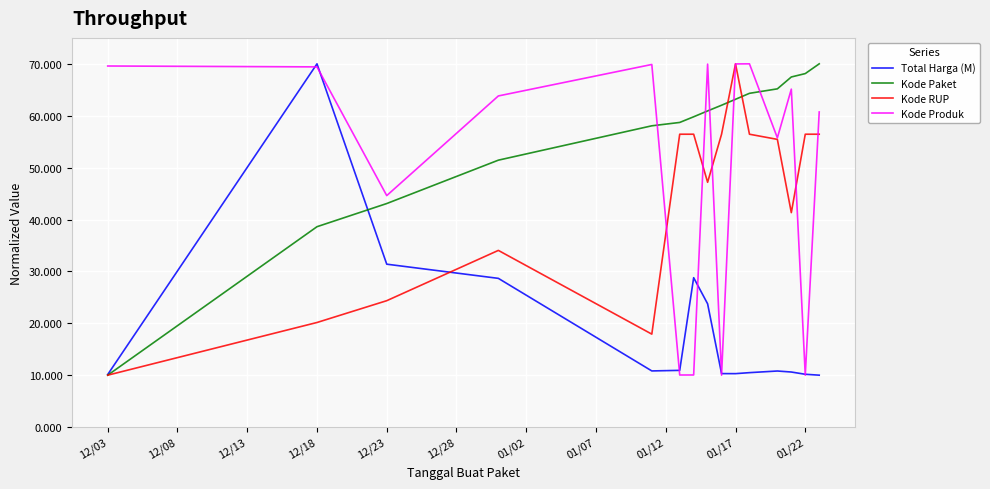

List the series in order of their overall mean, lowest first.

Total Harga (M), Kode RUP, Kode Produk, Kode Paket